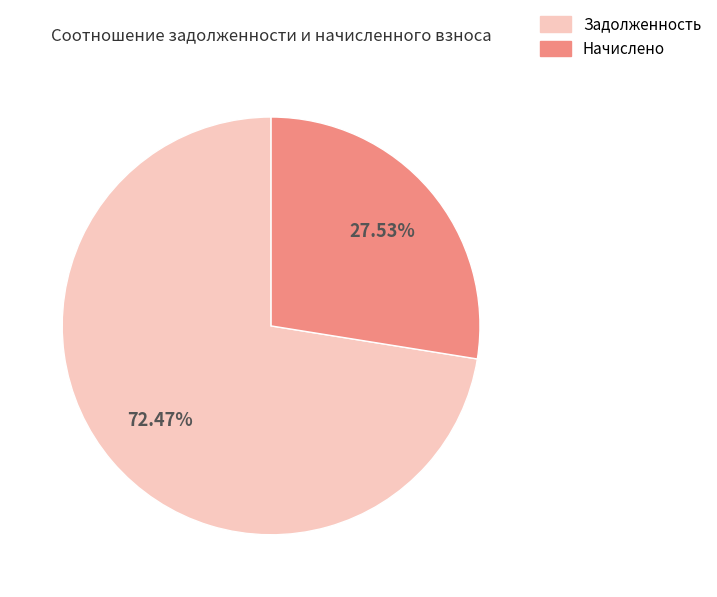

Is there a majority slice in this chart?

Yes